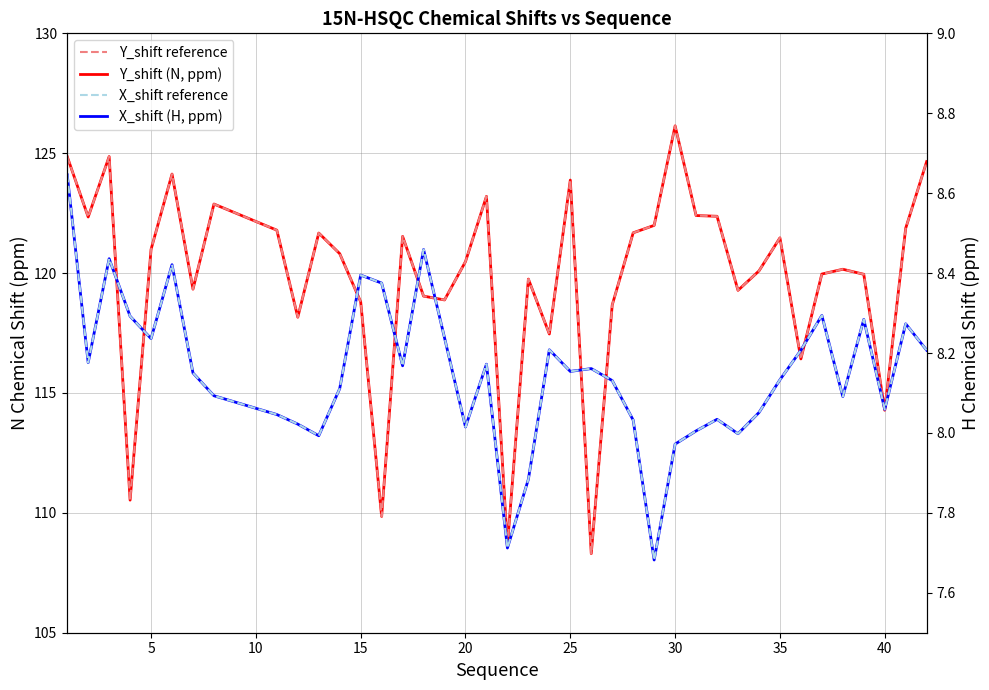

How many interior local peaks does the Y_shift reference series have?

11